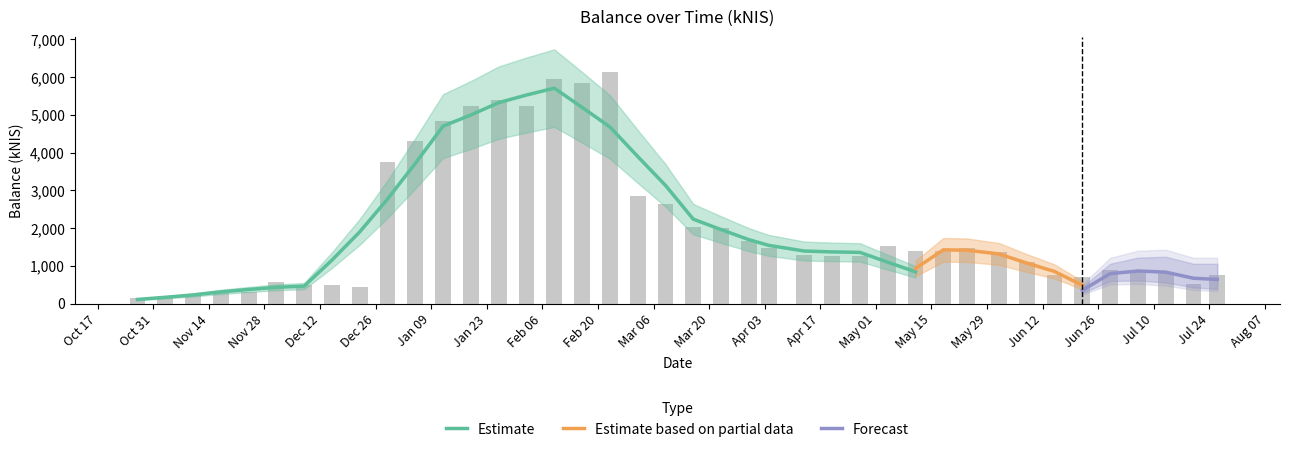

Does the chart contain stacked bars?

No